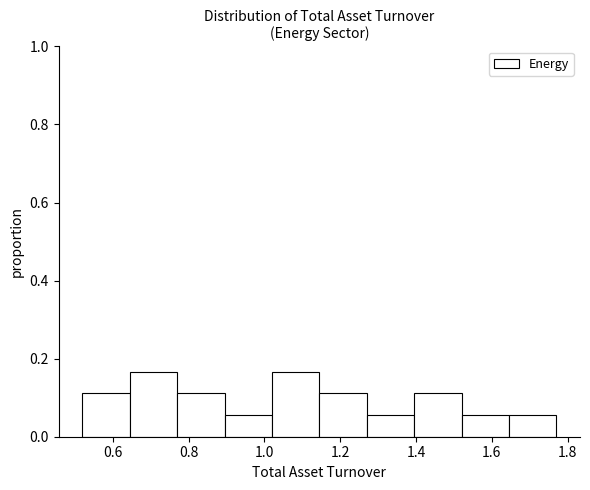

Reading left to right, transcribe this chart: for each bar, give the range it covers on the x-axis and its height. Neither the bar edges nor the heights are printed on the chart, so give them approximately, as read against the axes.

0.520 to 0.645: 0.12
0.645 to 0.770: 0.16
0.770 to 0.895: 0.12
0.895 to 1.020: 0.06
1.020 to 1.145: 0.16
1.145 to 1.270: 0.12
1.270 to 1.395: 0.06
1.395 to 1.520: 0.12
1.520 to 1.645: 0.06
1.645 to 1.770: 0.06